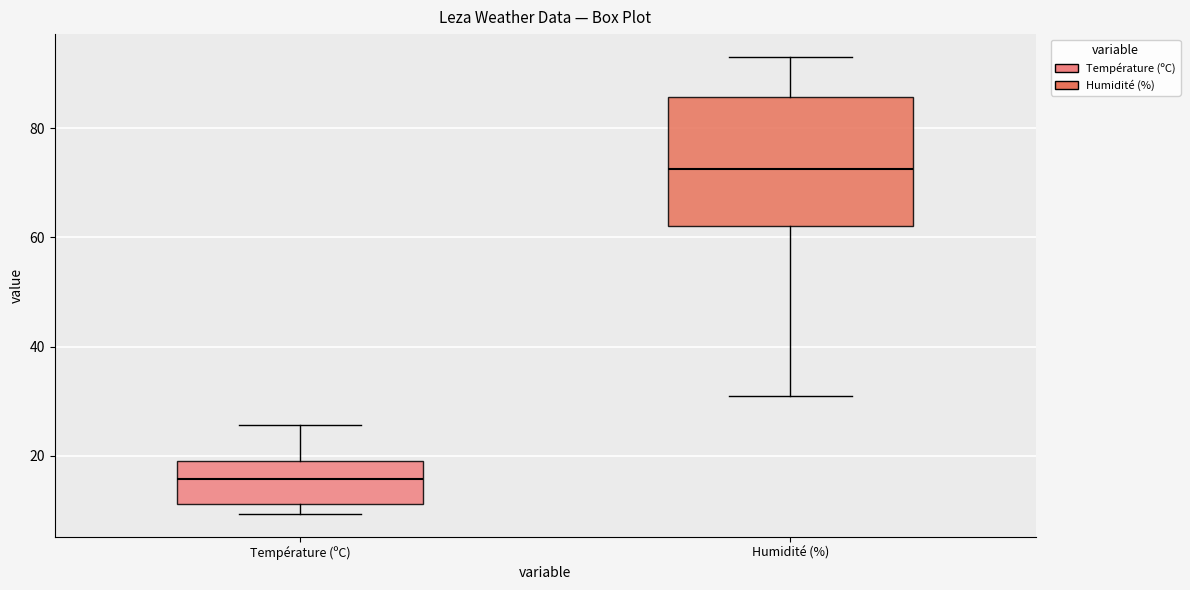

Reading left to right, read every box against the y-axis: the position of its median line, the range the box covers, and the ends of its whiskers. The values are not printed on the chart, so give them approximately, as read against the axis.

Température (ºC): median 16, box 12 to 20, whiskers 10 to 26
Humidité (%): median 72, box 62 to 86, whiskers 32 to 94